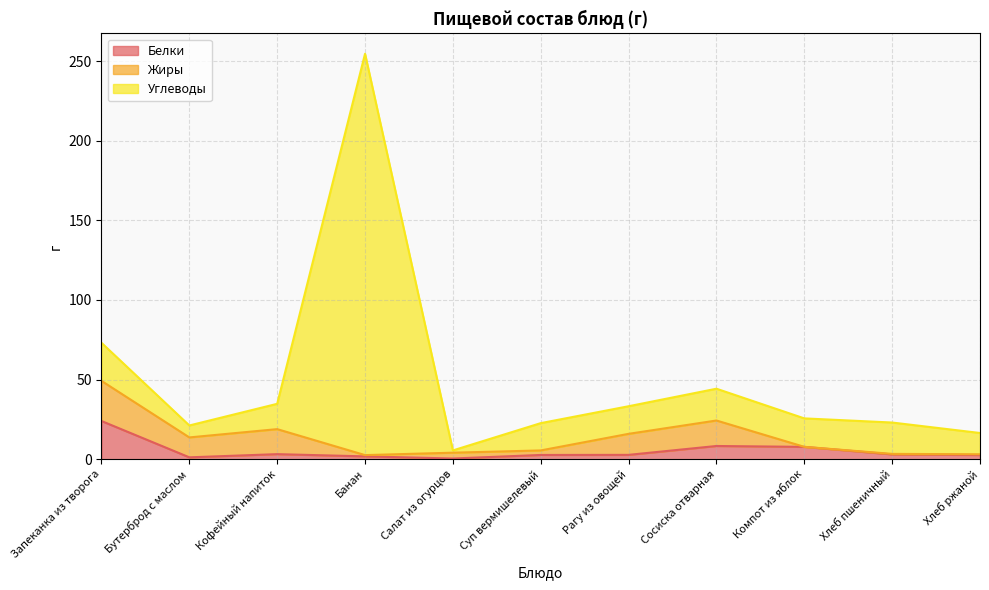

Which category has the lowest value in the Белки series?

Салат из огурцов